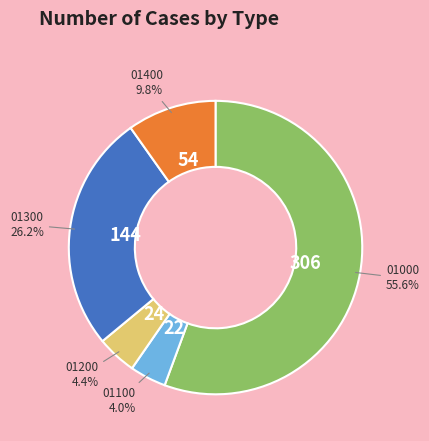

To the nearest percent, what is the average slice percentage?

20%